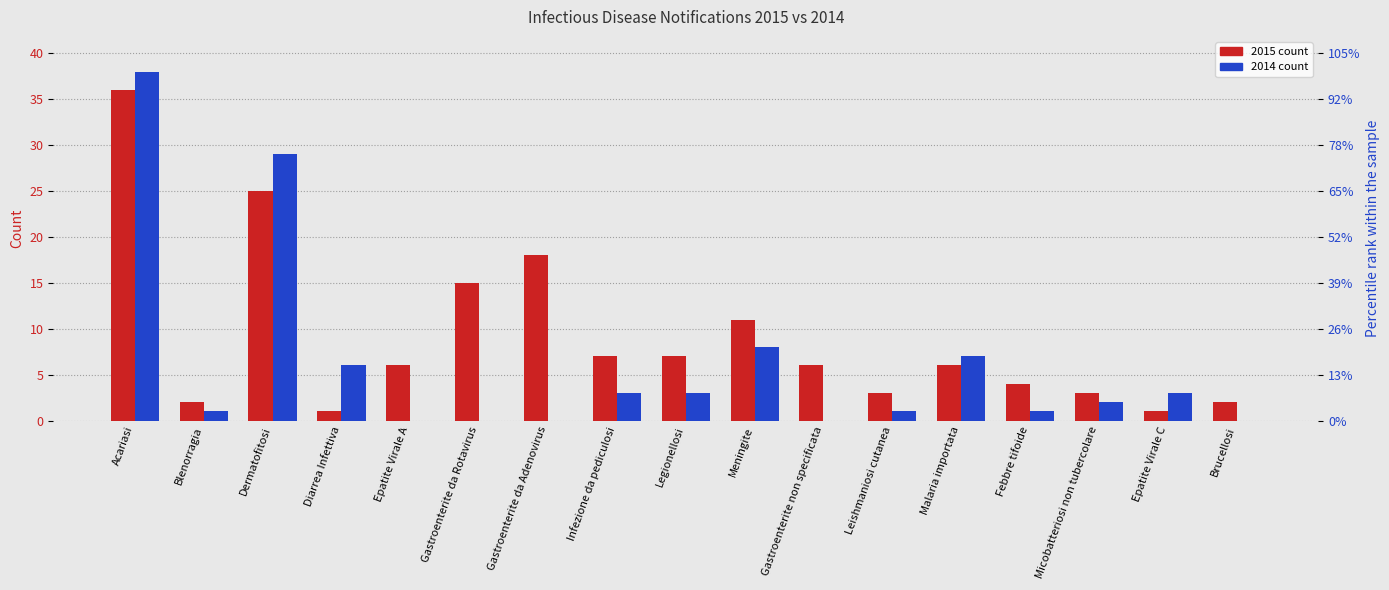

How many bars are there in total?

34